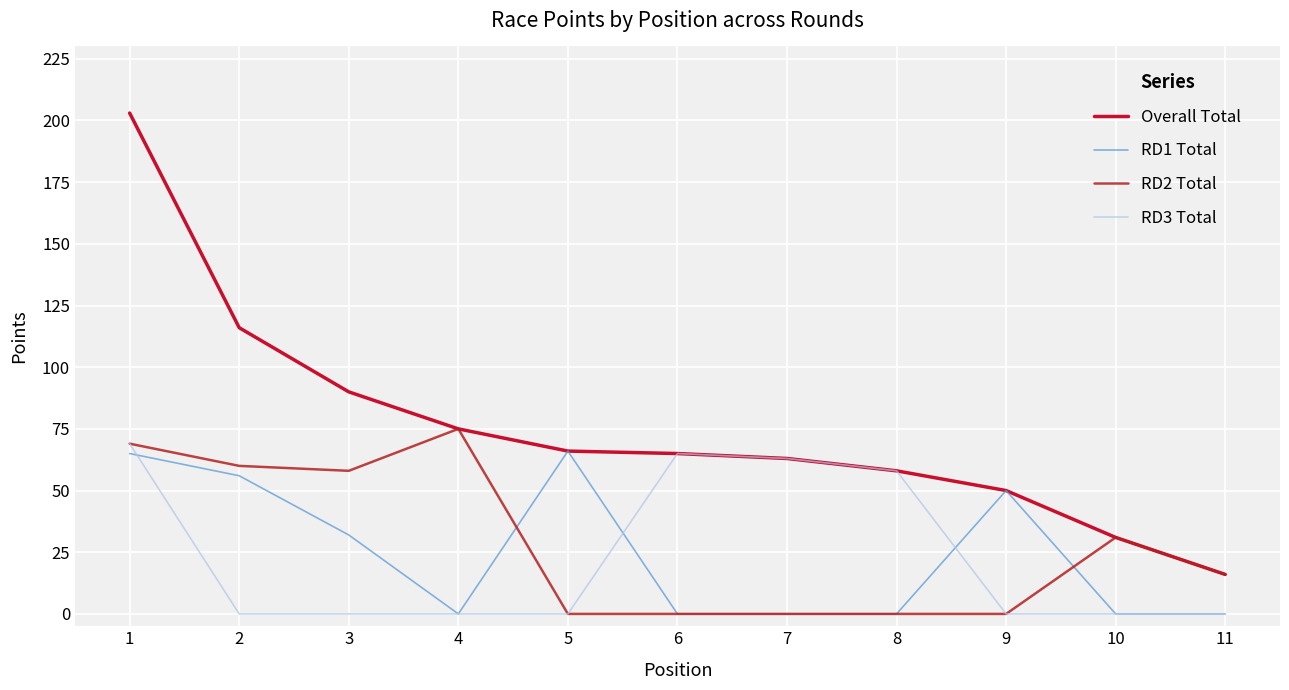

Read the RD3 Total value at 8, to the nearest 10.

60